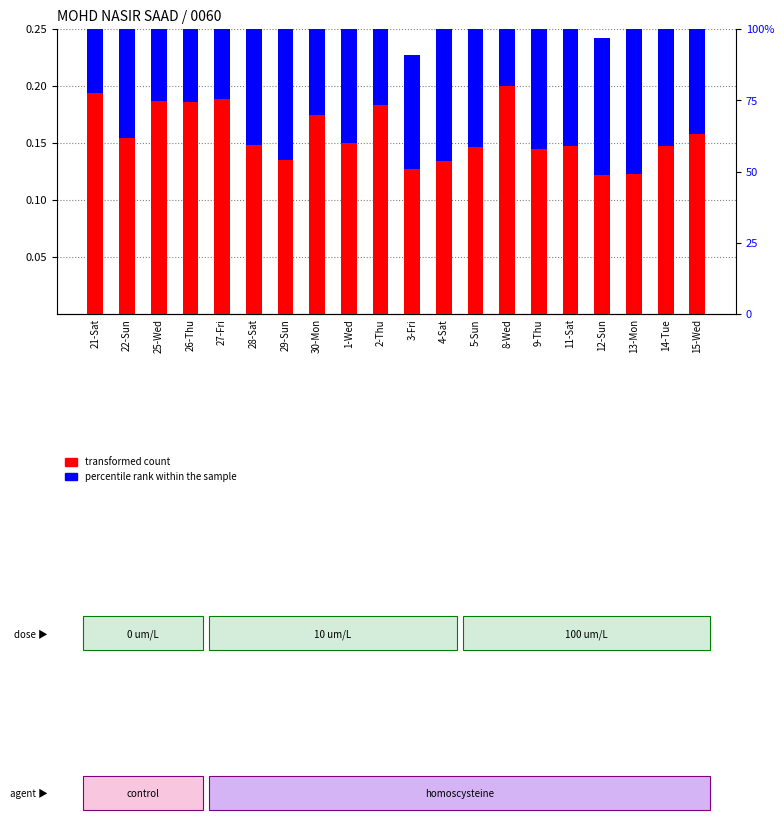

What is the label of the 1st bar from the left?

21-Sat